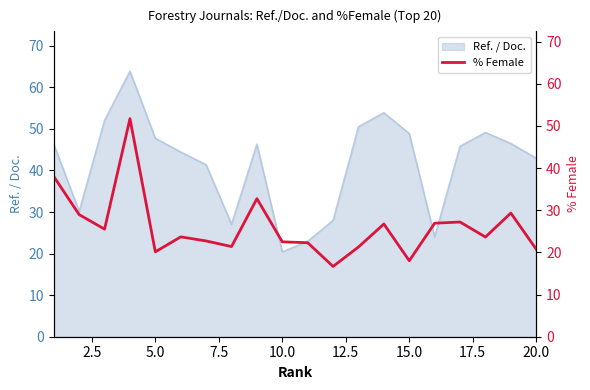

True or false: Ref. / Doc. has a value of 20.4 at 10.0.

True